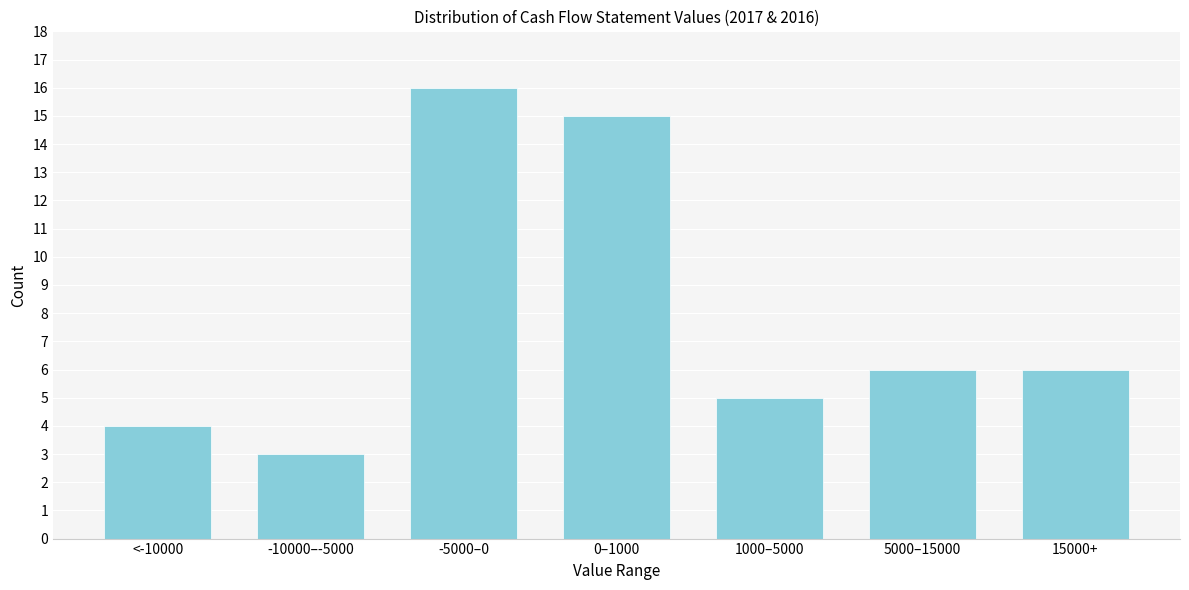

Reading left to right, what are all the values shown in this chart?

4	3	16	15	5	6	6